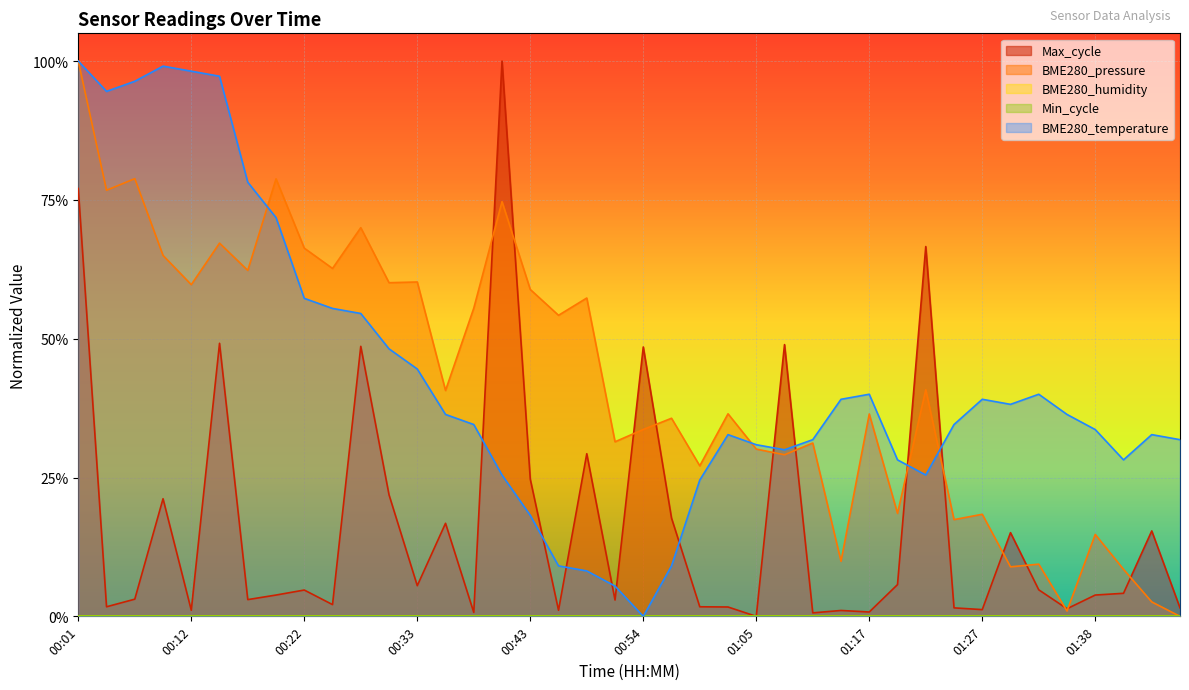

Is the value of BME280_temperature at 01:46 greater than the value of BME280_pressure at 01:08?

Yes